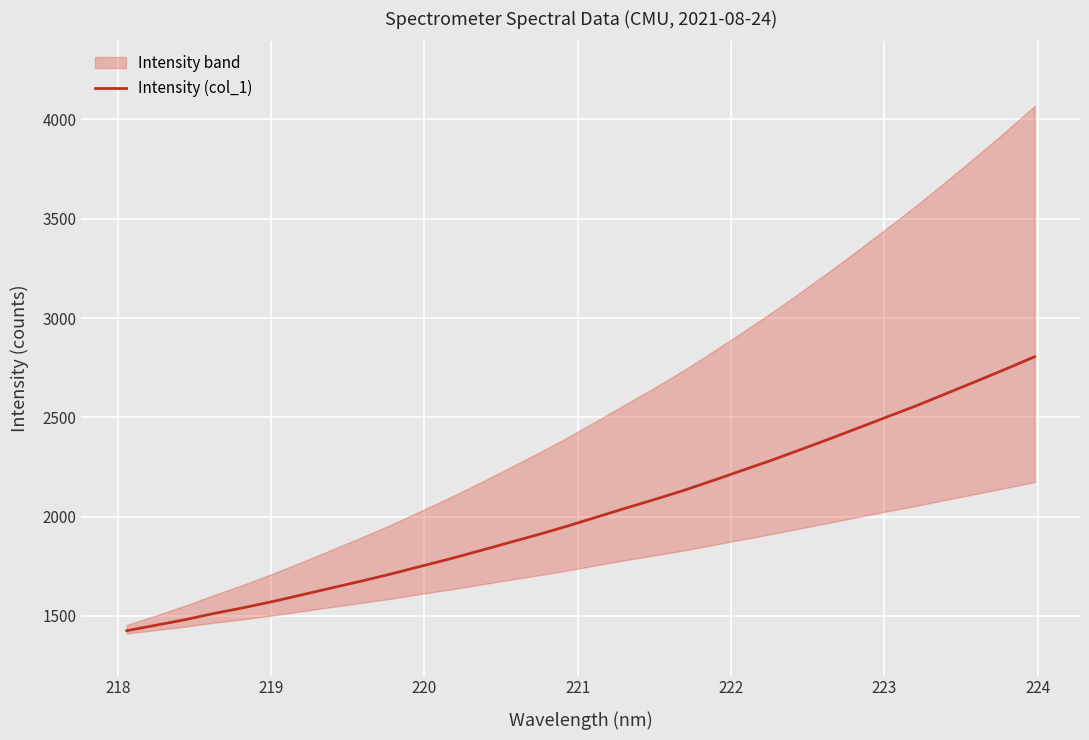

What is the maximum value for Intensity (col_1)?

2805.1